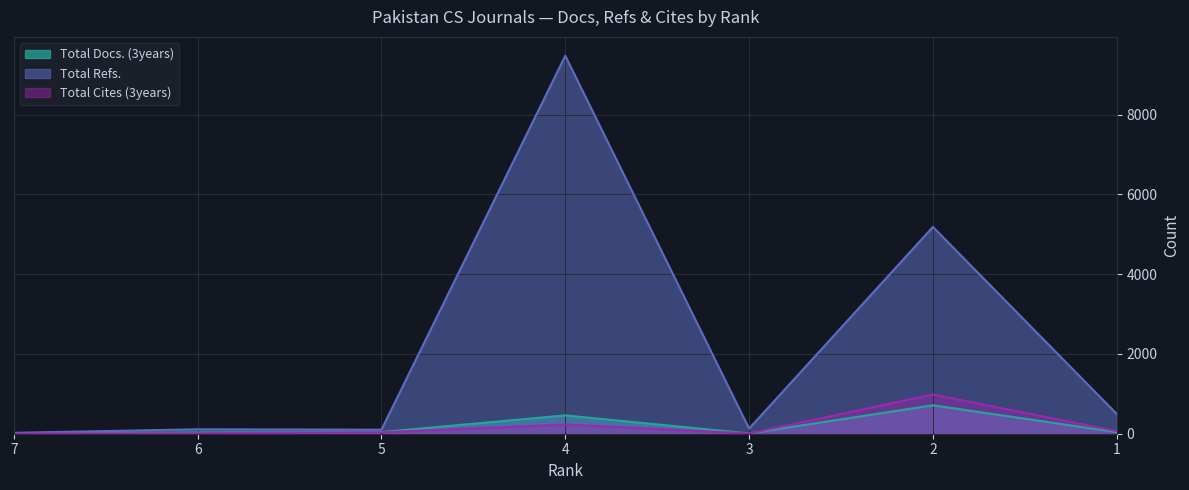

True or false: Total Docs. (3years) and Total Cites (3years) cross at least once.

False